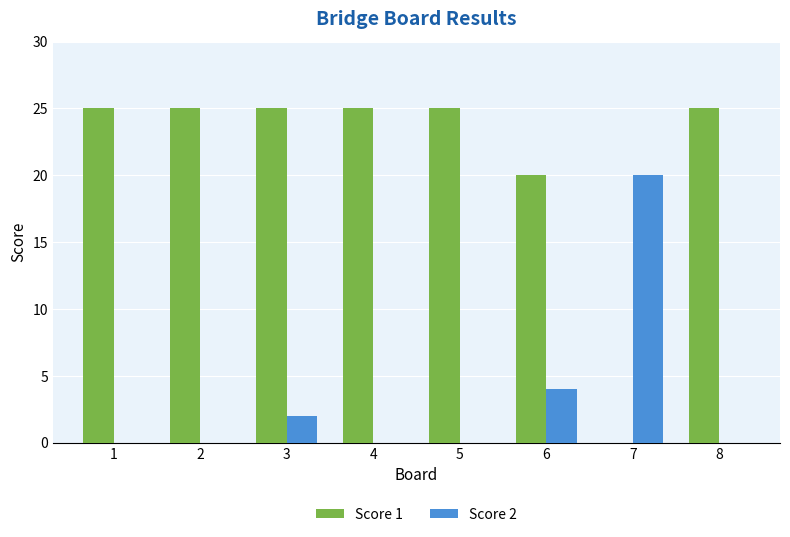

Which series changed the most between 7 and 8?

Score 1